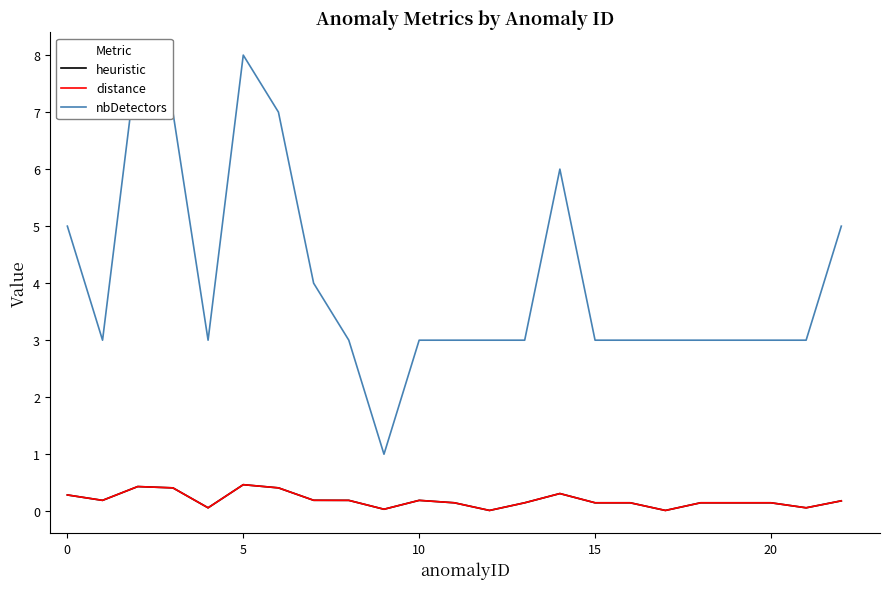

What is the lowest value of the nbDetectors series?

1.0